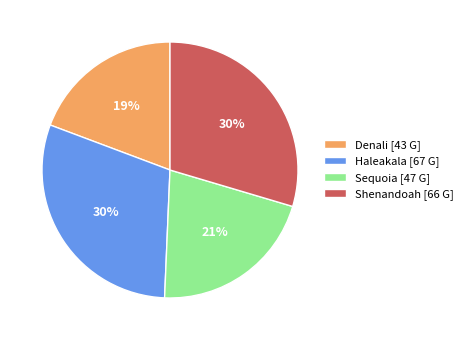

Combined, do Shenandoah [66 G] and Haleakala [67 G] account for over 50%?

Yes